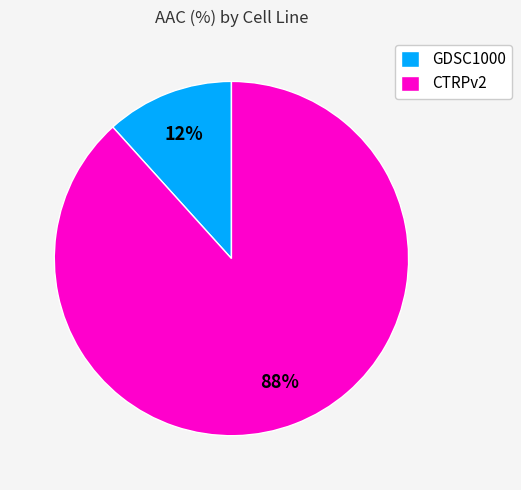

Which category has the smallest portion of the pie?

GDSC1000